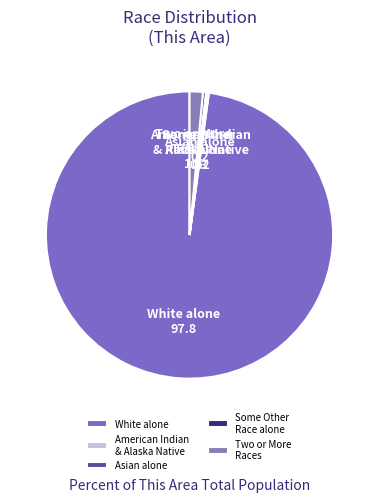

The White alone slice represents 98% of the pie. True or false?

True